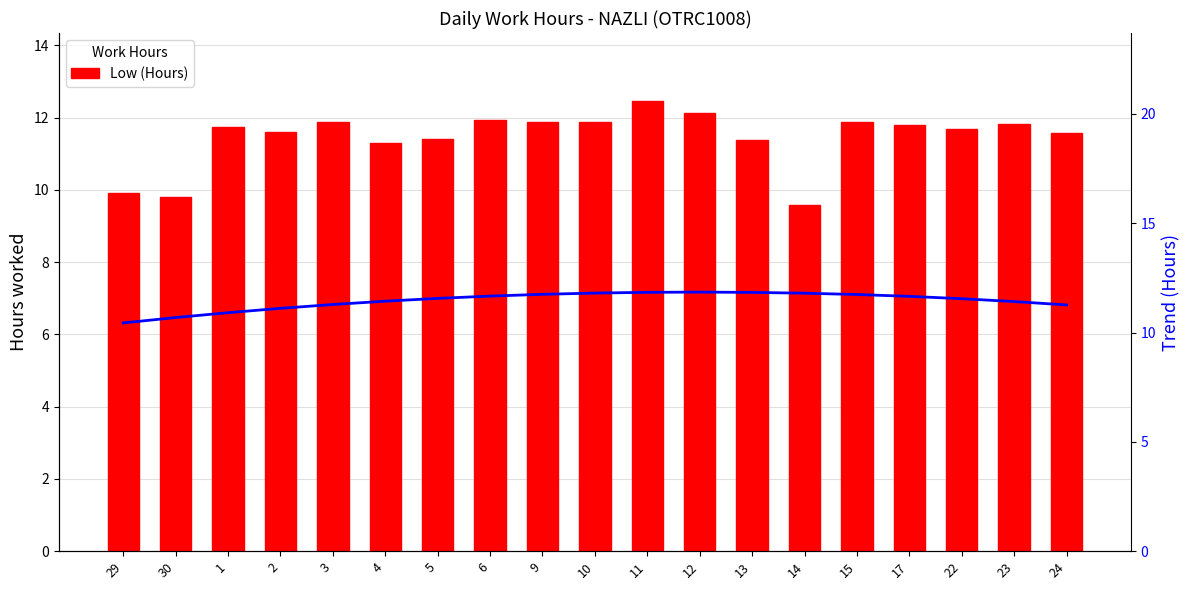

What is the minimum value for Low (Hours)?

9.6